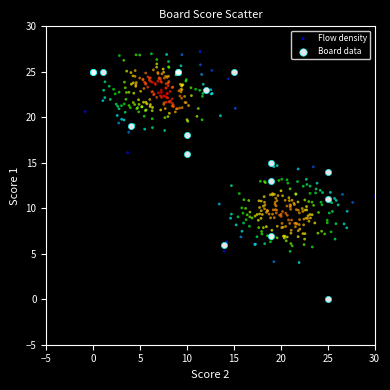

Which series contains the highest Y value?

Flow density